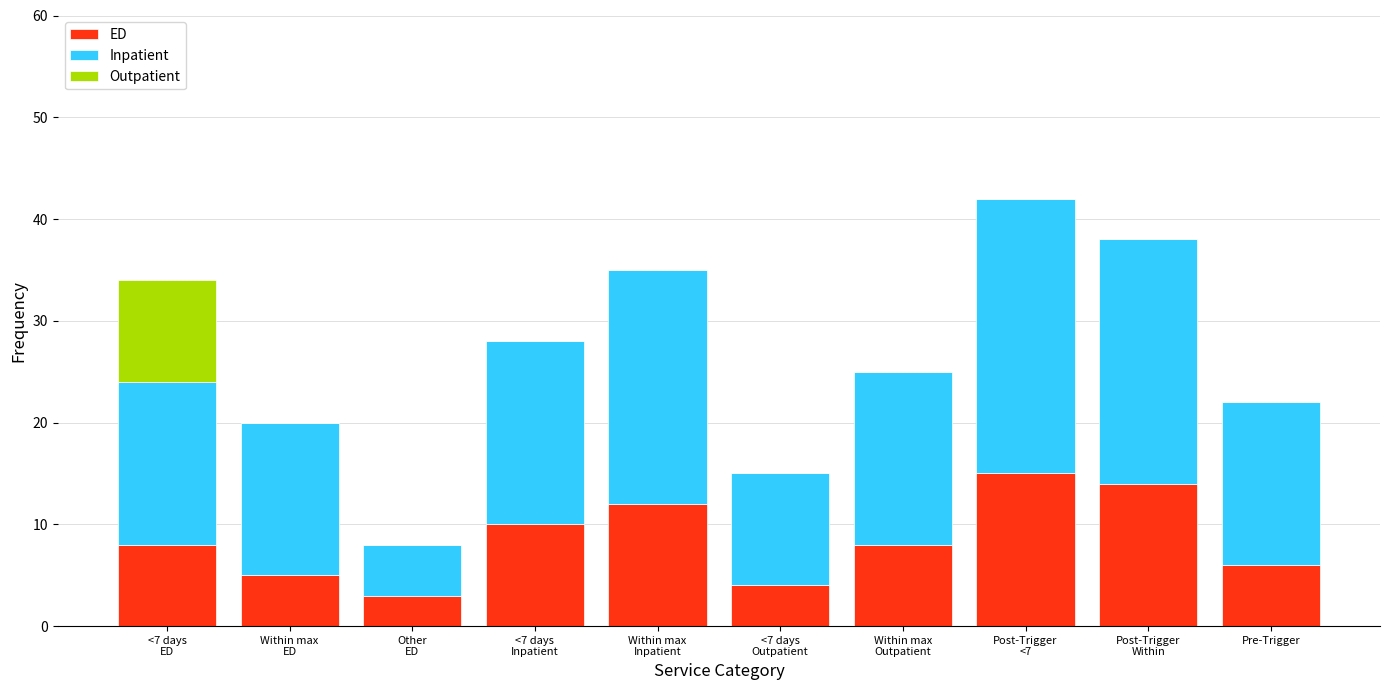

What is the sum of all ED values?

85